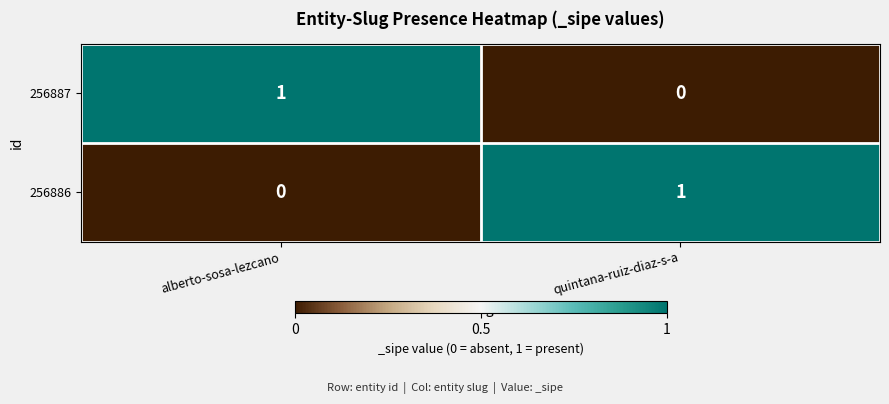

Reading right to left, transcribe all the data shown in this chart.

256887: quintana-ruiz-diaz-s-a=0	alberto-sosa-lezcano=1
256886: quintana-ruiz-diaz-s-a=1	alberto-sosa-lezcano=0